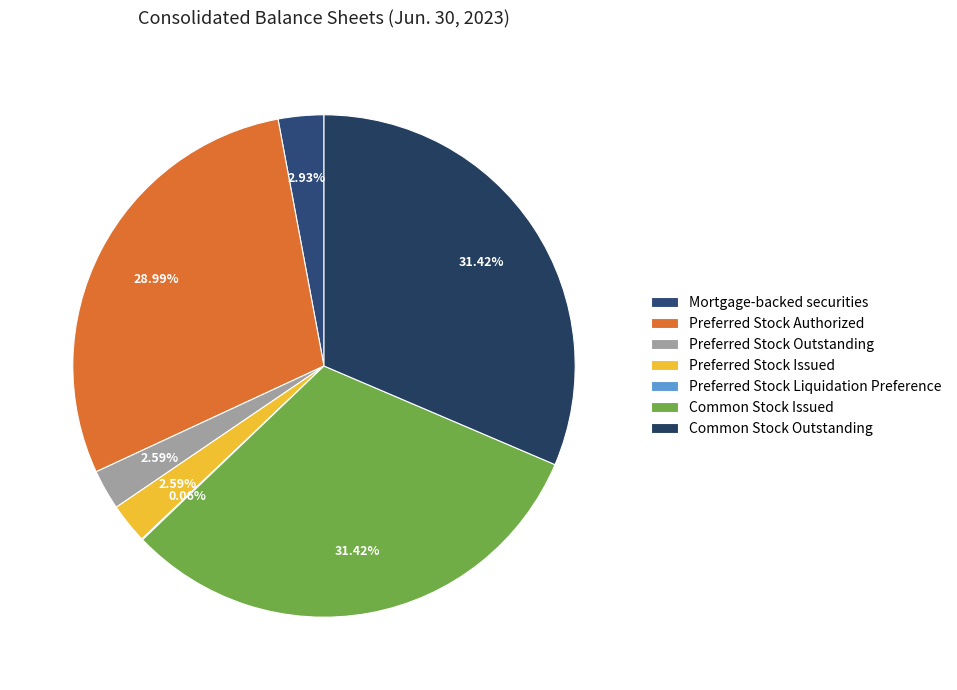

Count the number of slices in the pie.

7